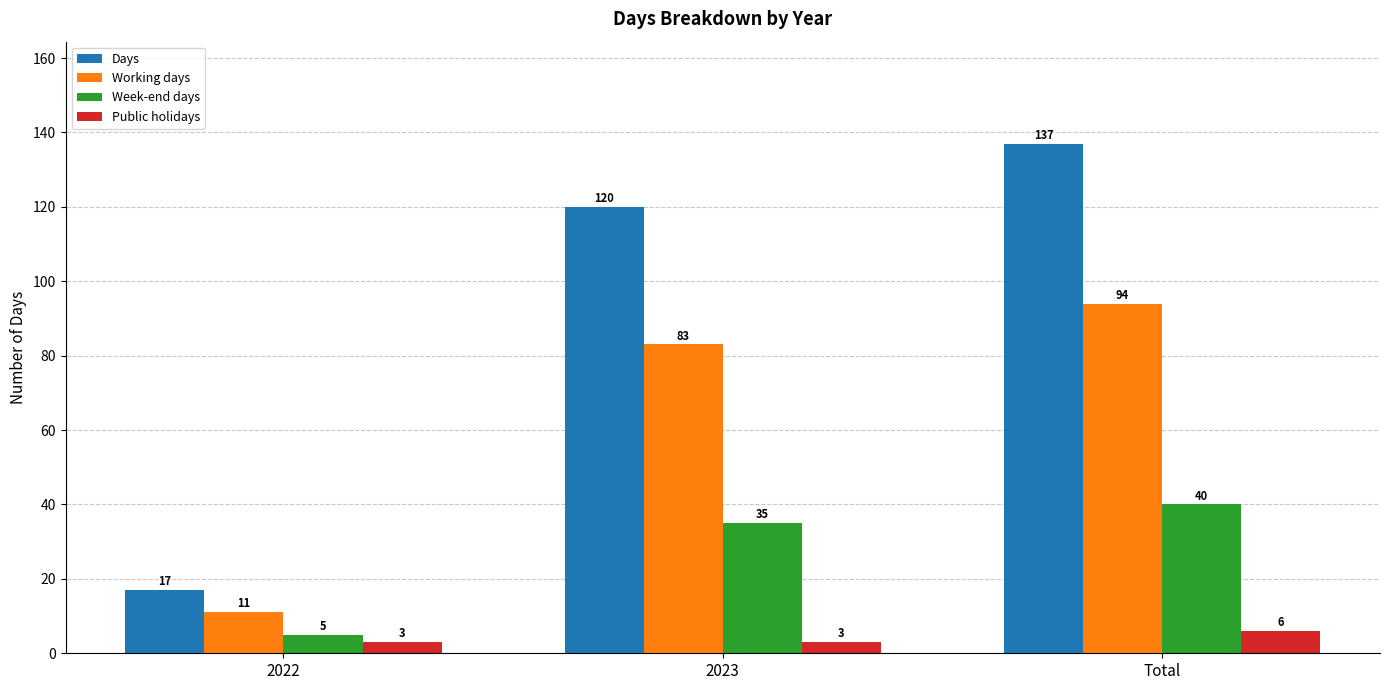

At 2022, list the series in order from smallest to largest.

Public holidays, Week-end days, Working days, Days